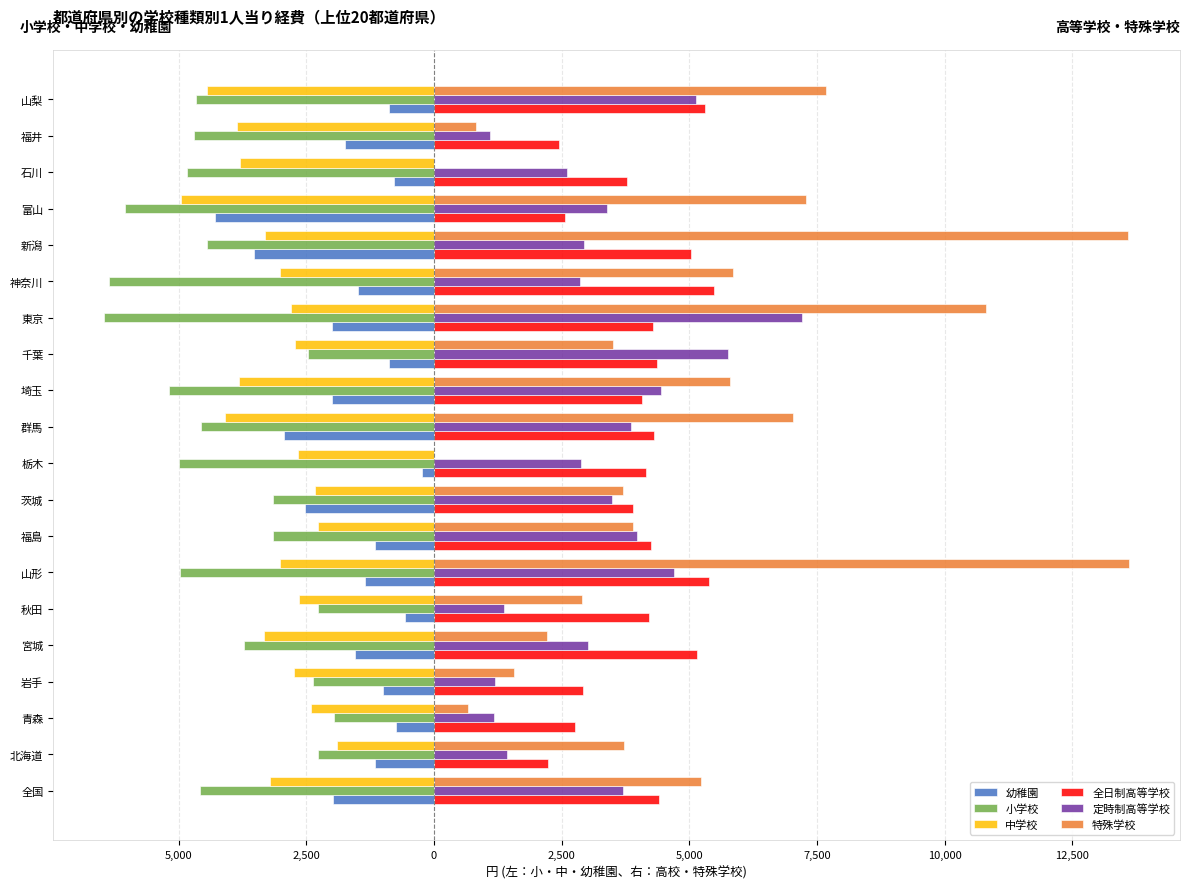

Which series has the largest total across all categories?

特殊学校